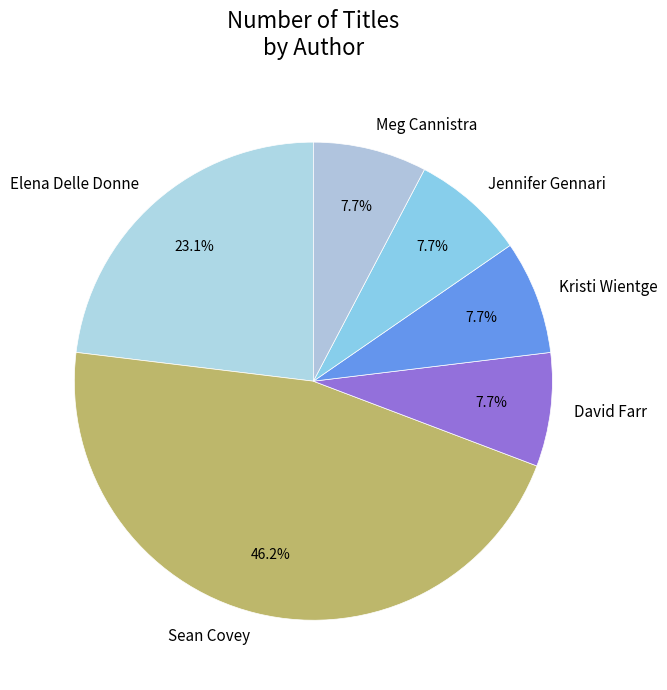

Does Jennifer Gennari represent more than half of the total?

No